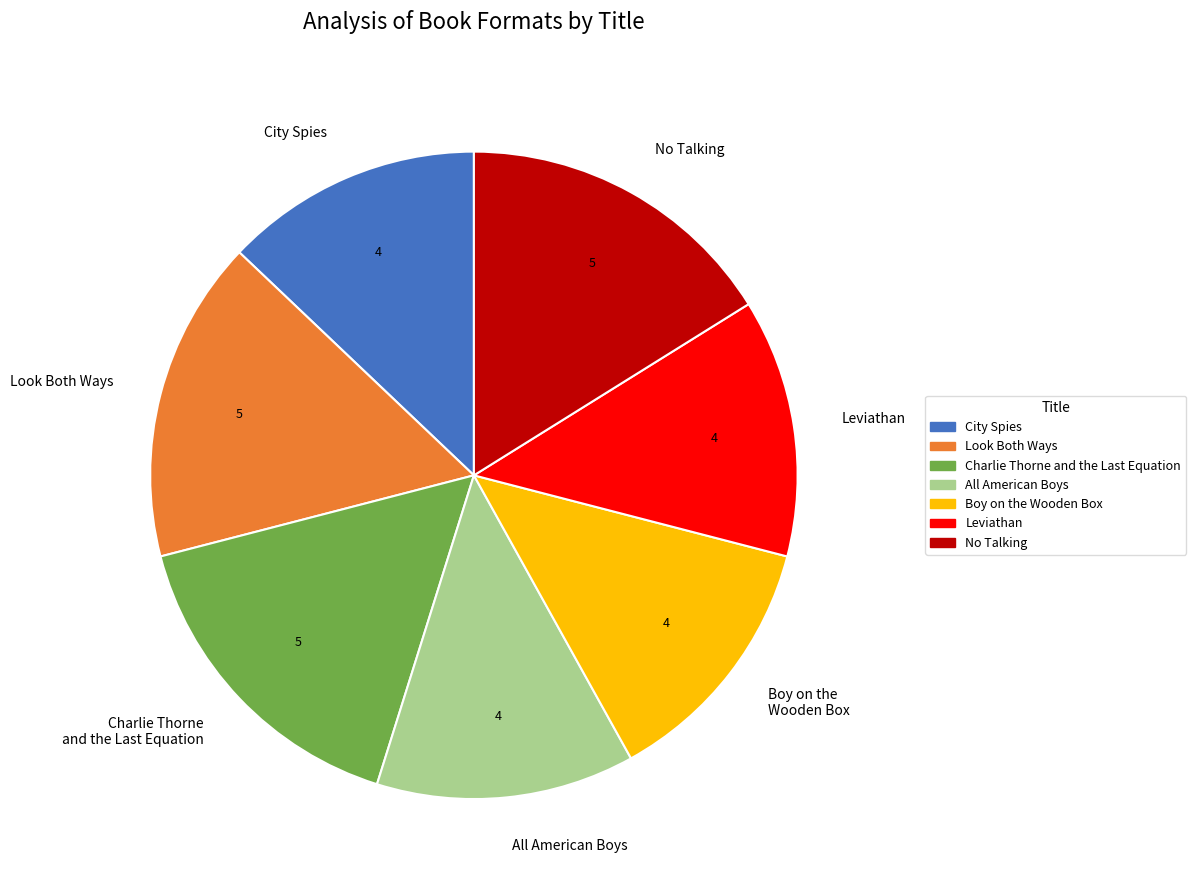

Combined, do All American Boys and City Spies account for over 50%?

No